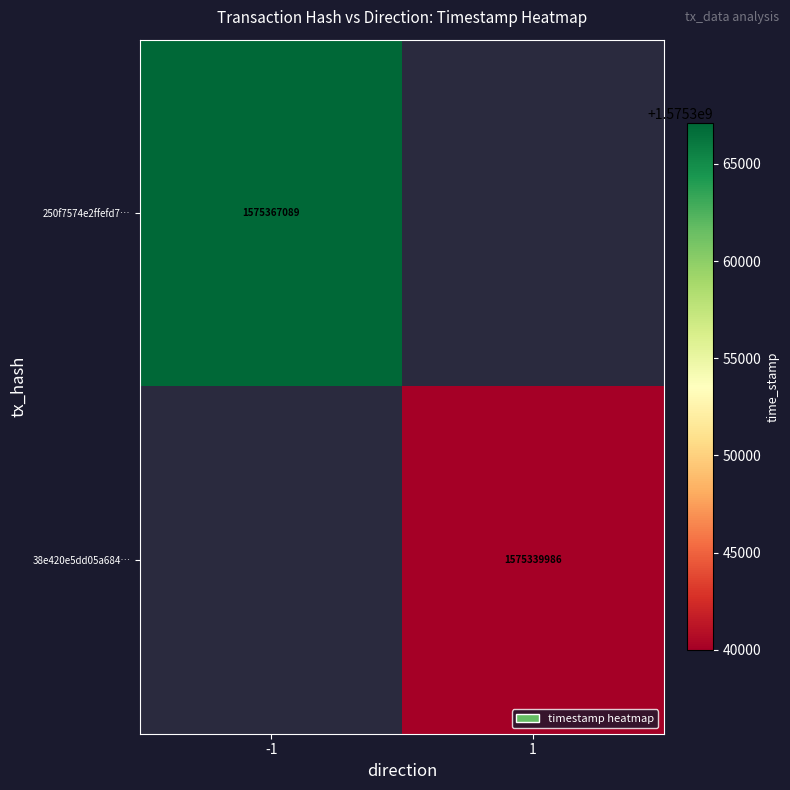

The value of 250f7574e2ffefd7… at -1 is 391476174.6. True or false?

False